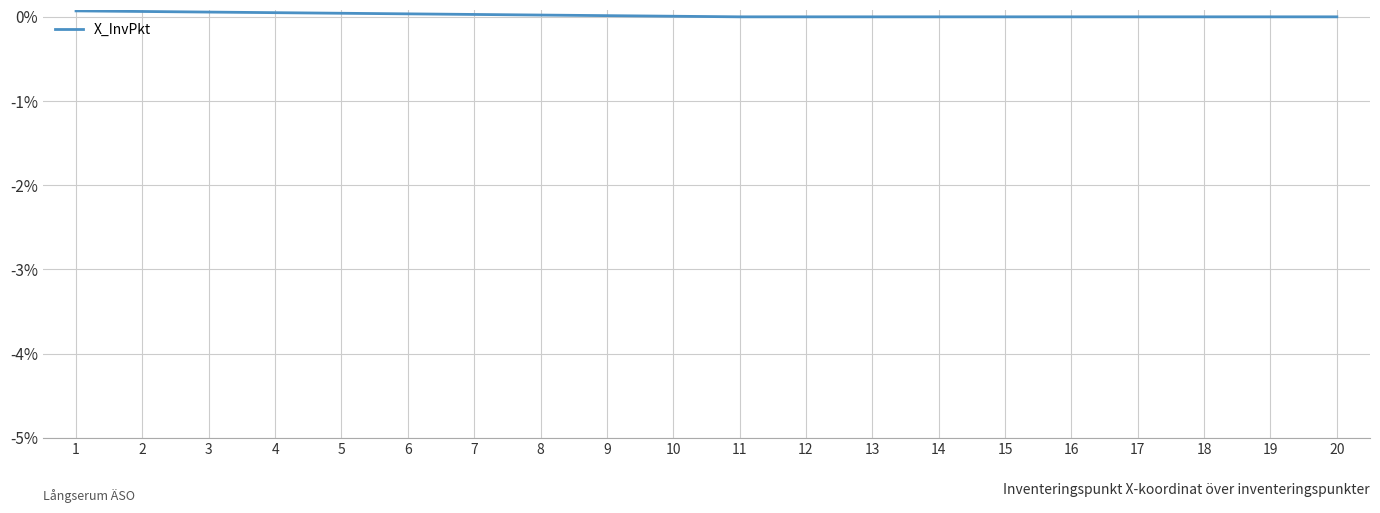

The value at 19 is 0.0. True or false?

True